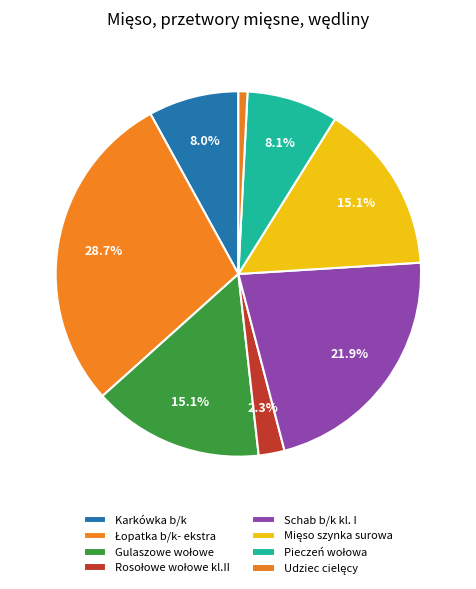

Rank the categories by value from highest to lowest.

Łopatka b/k- ekstra, Schab b/k kl. I, Gulaszowe wołowe, Mięso szynka surowa, Pieczeń wołowa, Karkówka b/k, Rosołowe wołowe kl.II, Udziec cielęcy